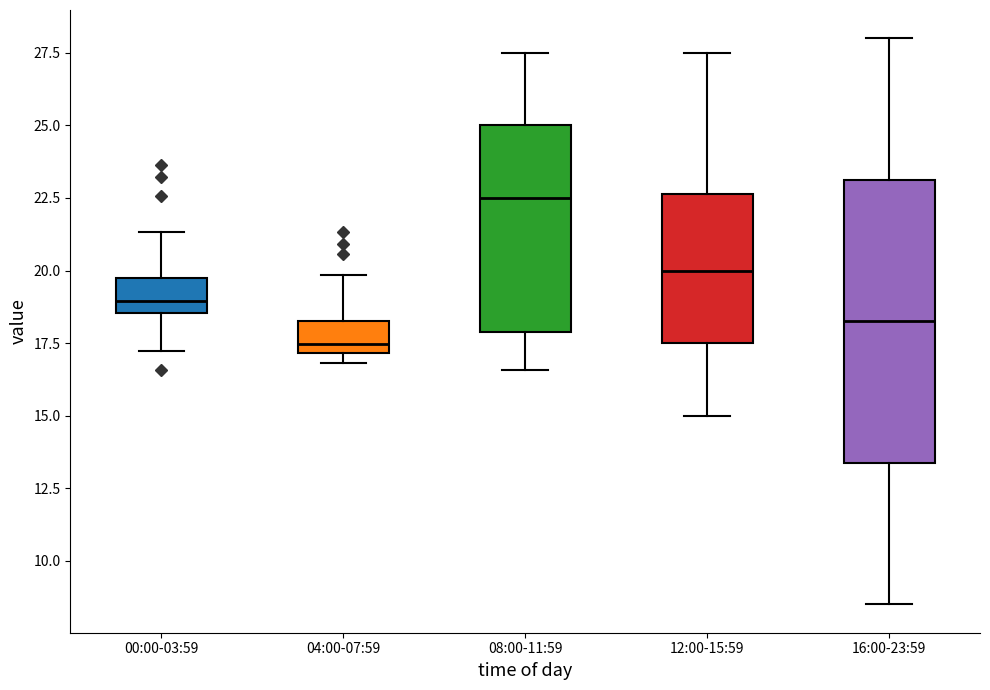

Which box has the highest median line?

08:00-11:59